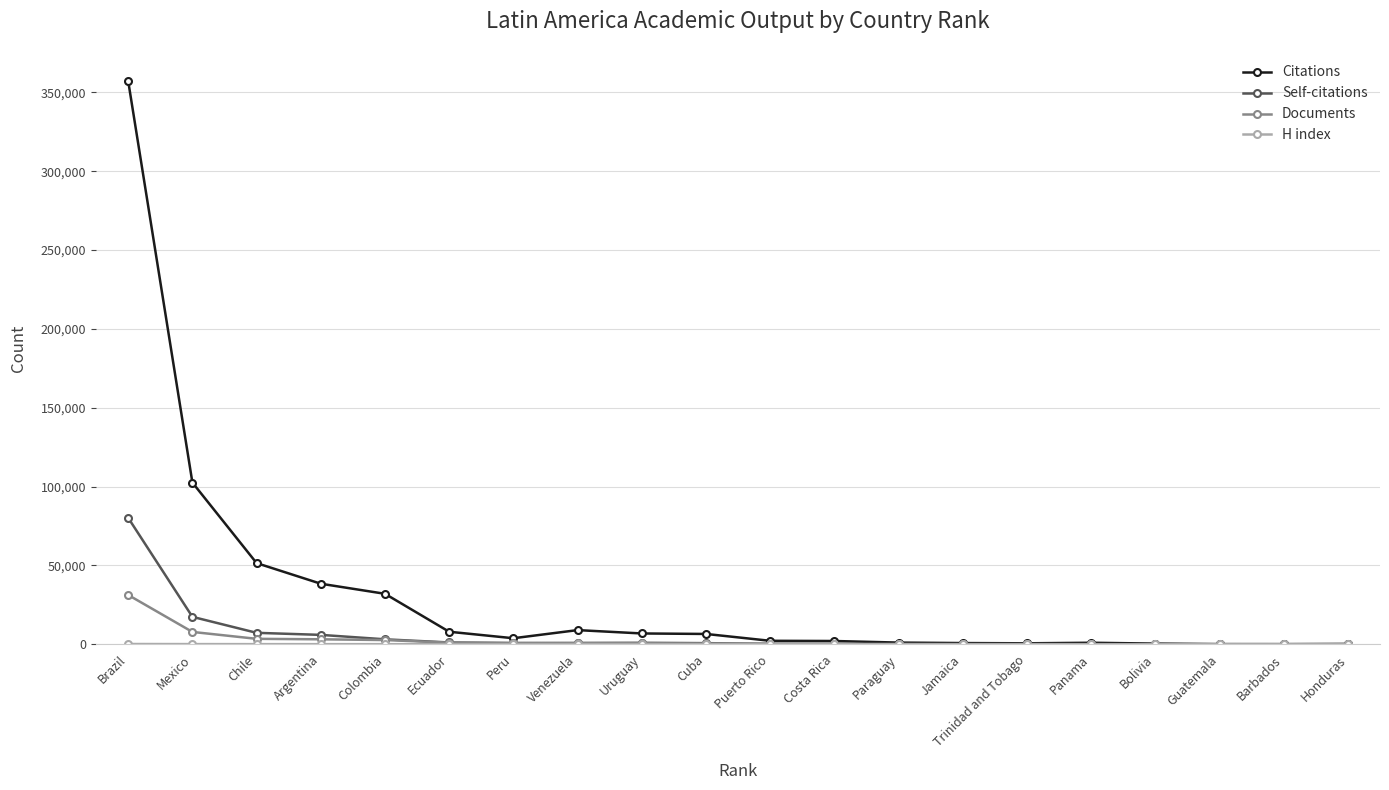

At which category does the chart reach its peak across all series?

Brazil